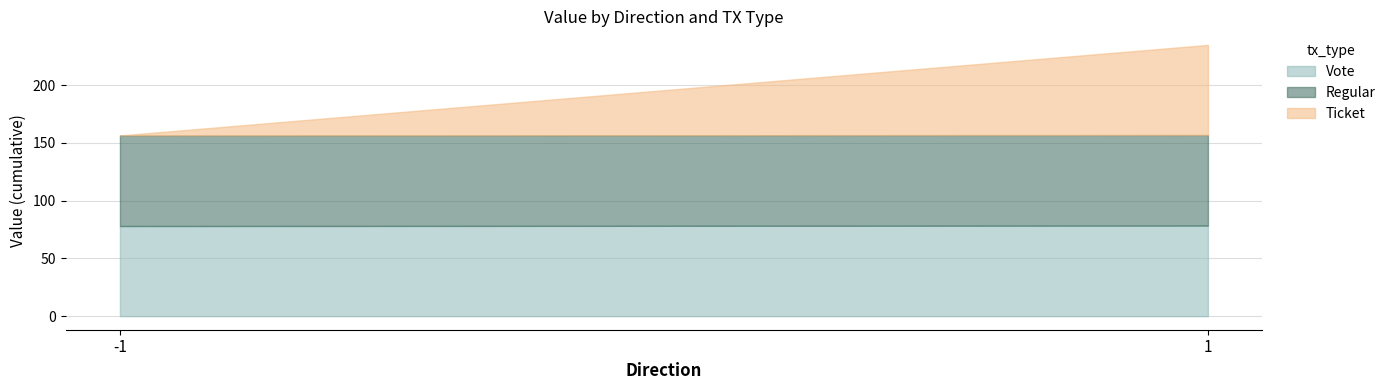

What is the difference between the maximum and minimum values in the Ticket series?

78.0